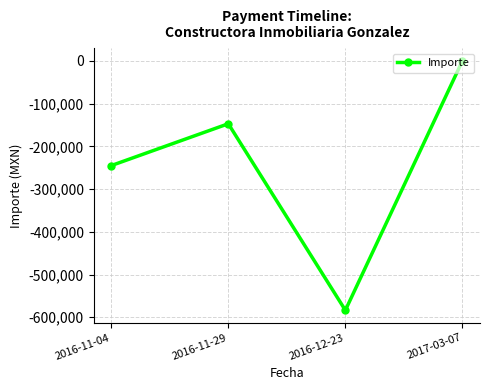

How many values exceed -147083?

1